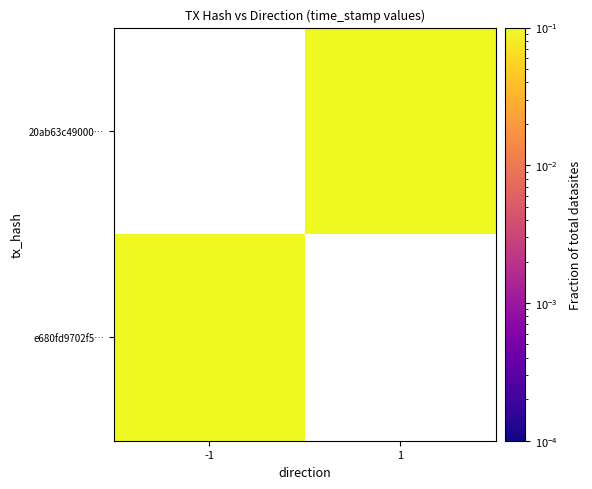

How many positive values does the 20ab63c49000… series have?

1